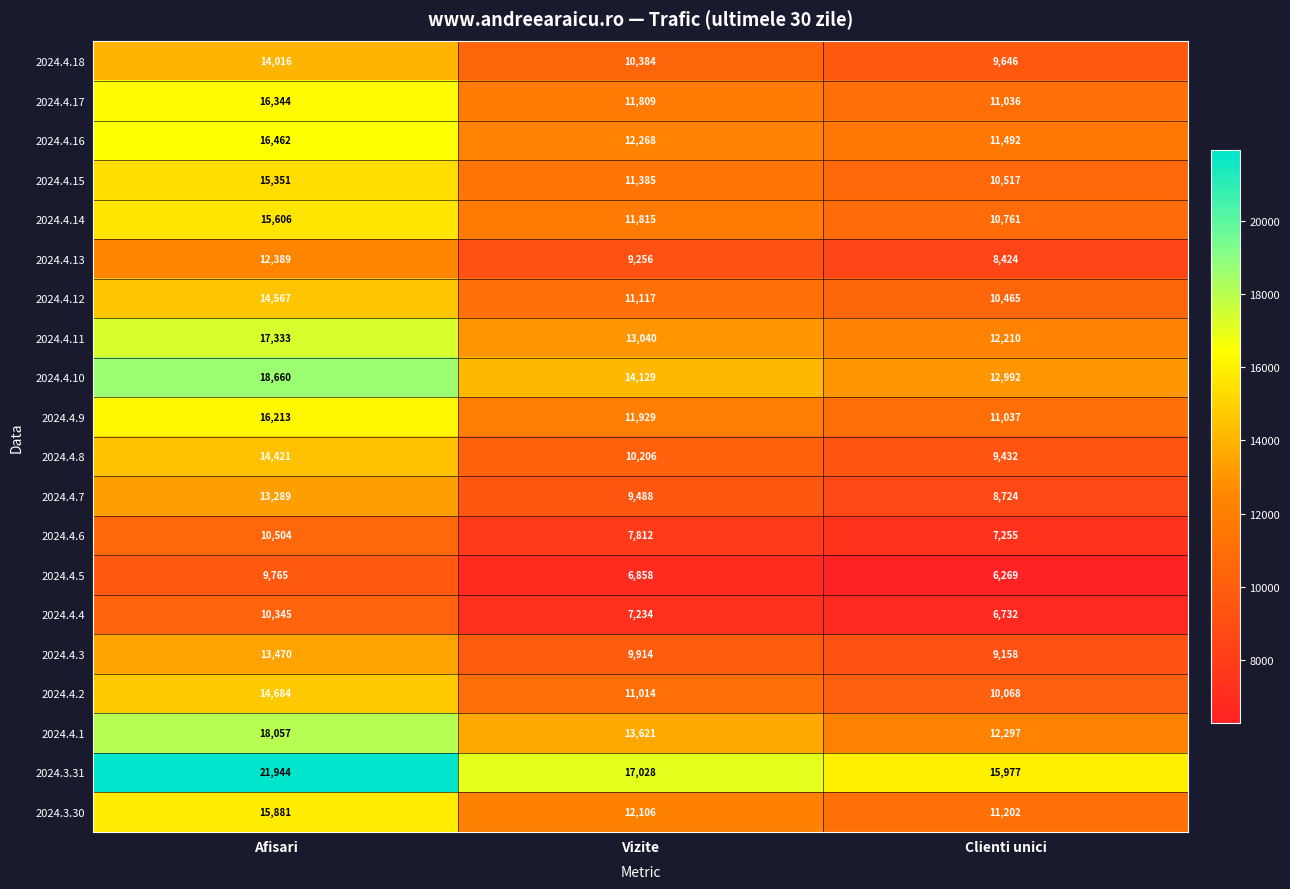

At which label does 2024.4.16 reach its peak?

Afisari